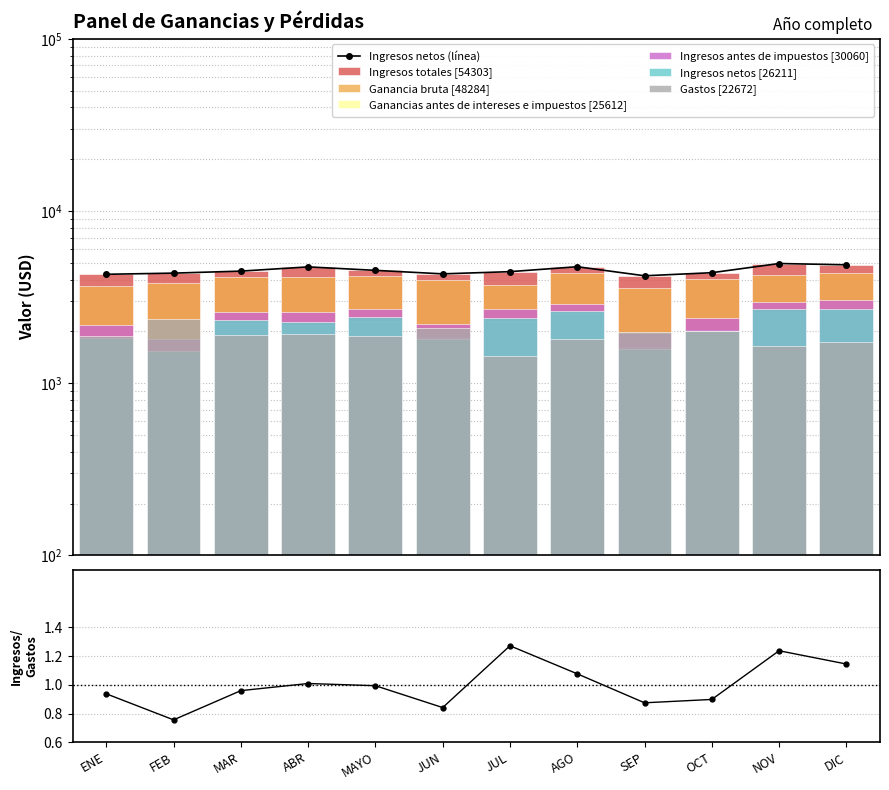

At which category is the sum across all series the highest?

DIC